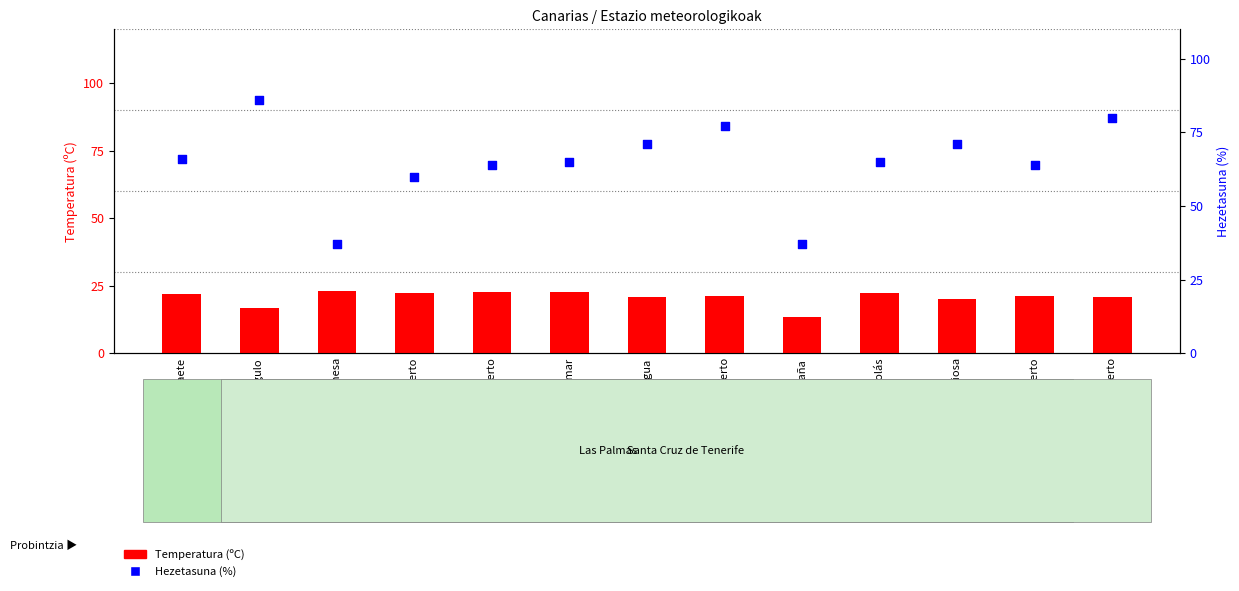

Which series contains the lowest Y value?

Temperatura (ºC)